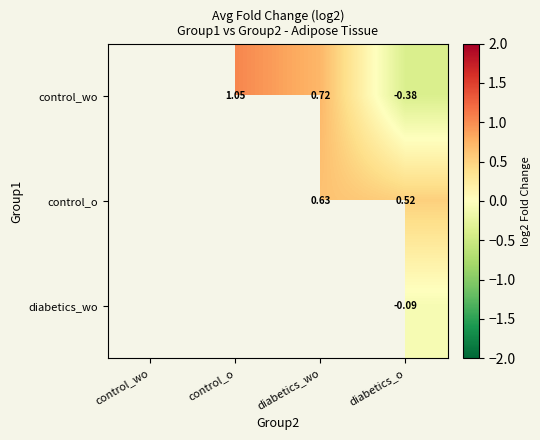

Is the value of diabetics_wo at diabetics_o greater than the value of control_wo at diabetics_o?

Yes